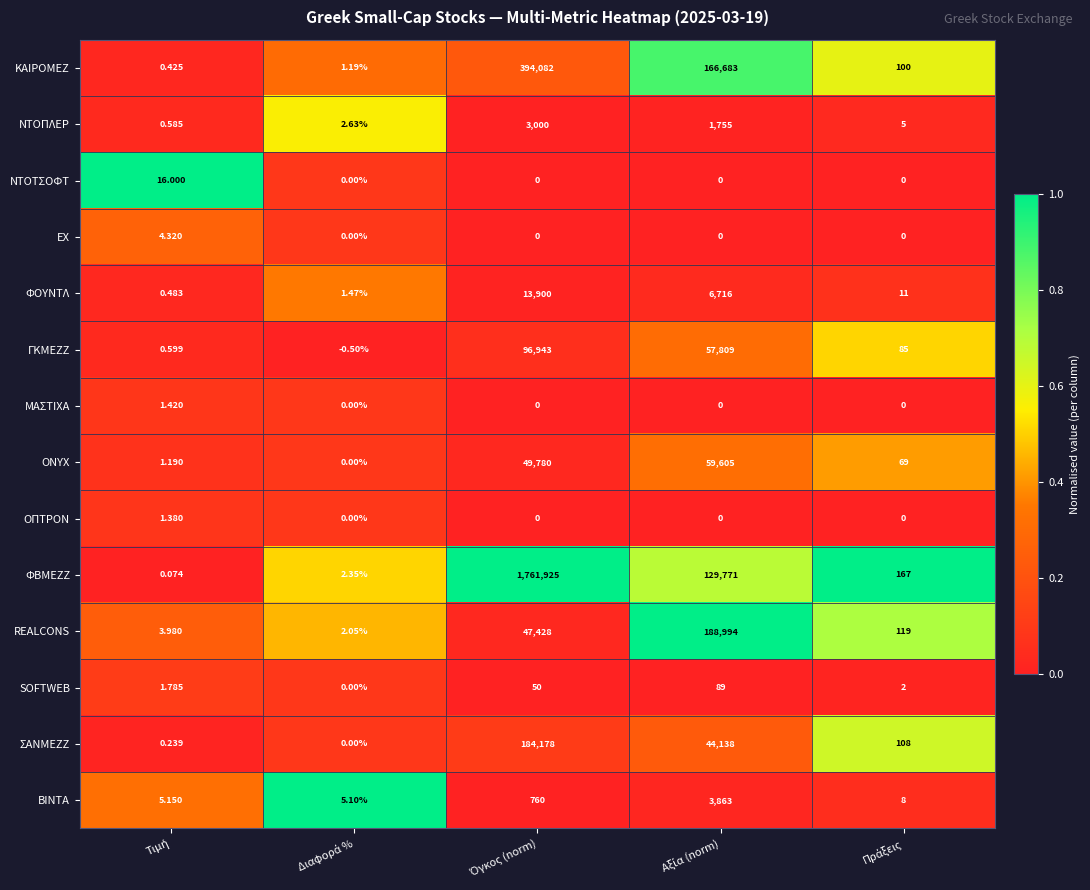

Which series has the largest total across all categories?

ΦΒΜΕΖΖ